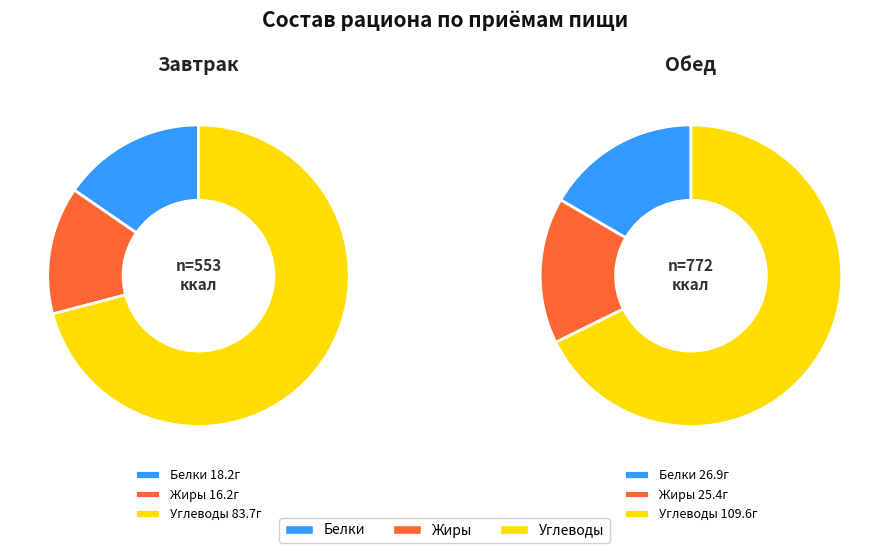

What is the ratio of the value at Завтрак to the value at Обед?

0.8